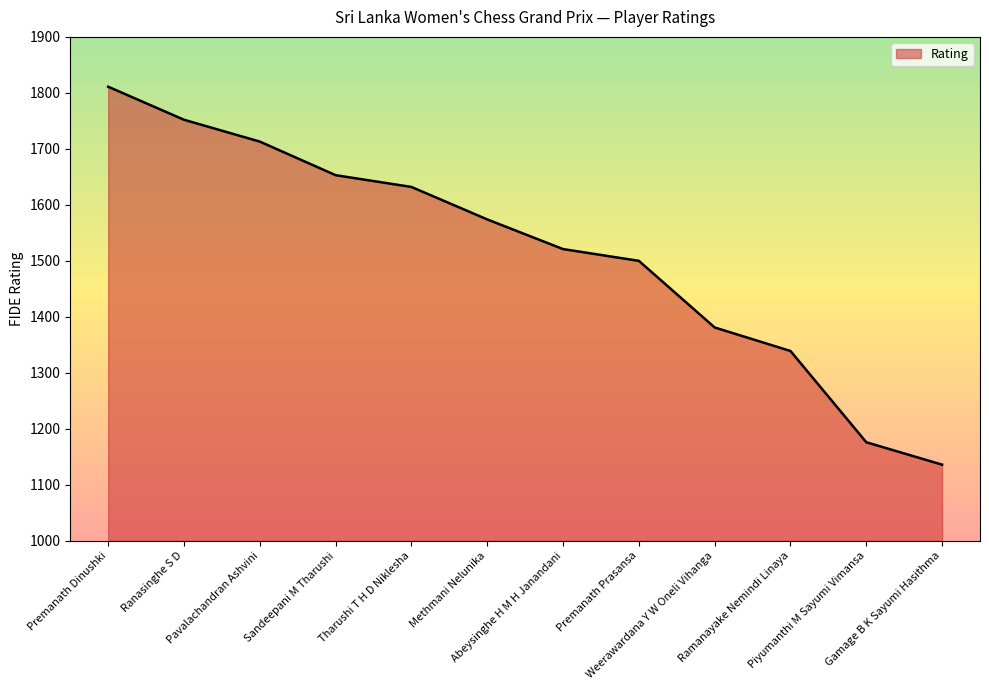

Which has a higher value, Tharushi T H D Niklesha or Premanath Prasansa?

Tharushi T H D Niklesha